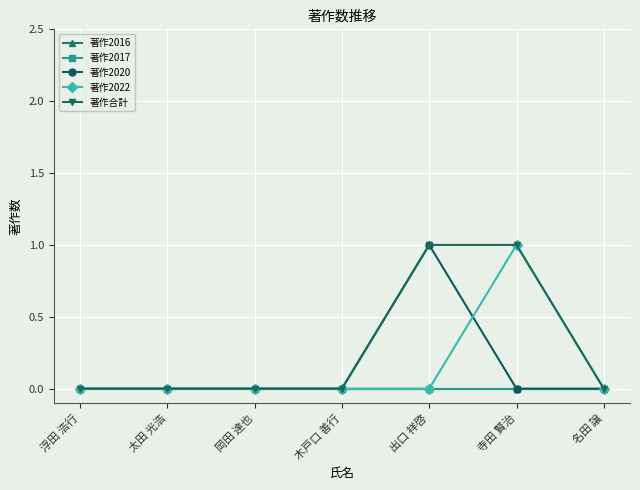

What is the difference between the maximum and minimum values in the 著作2022 series?

1